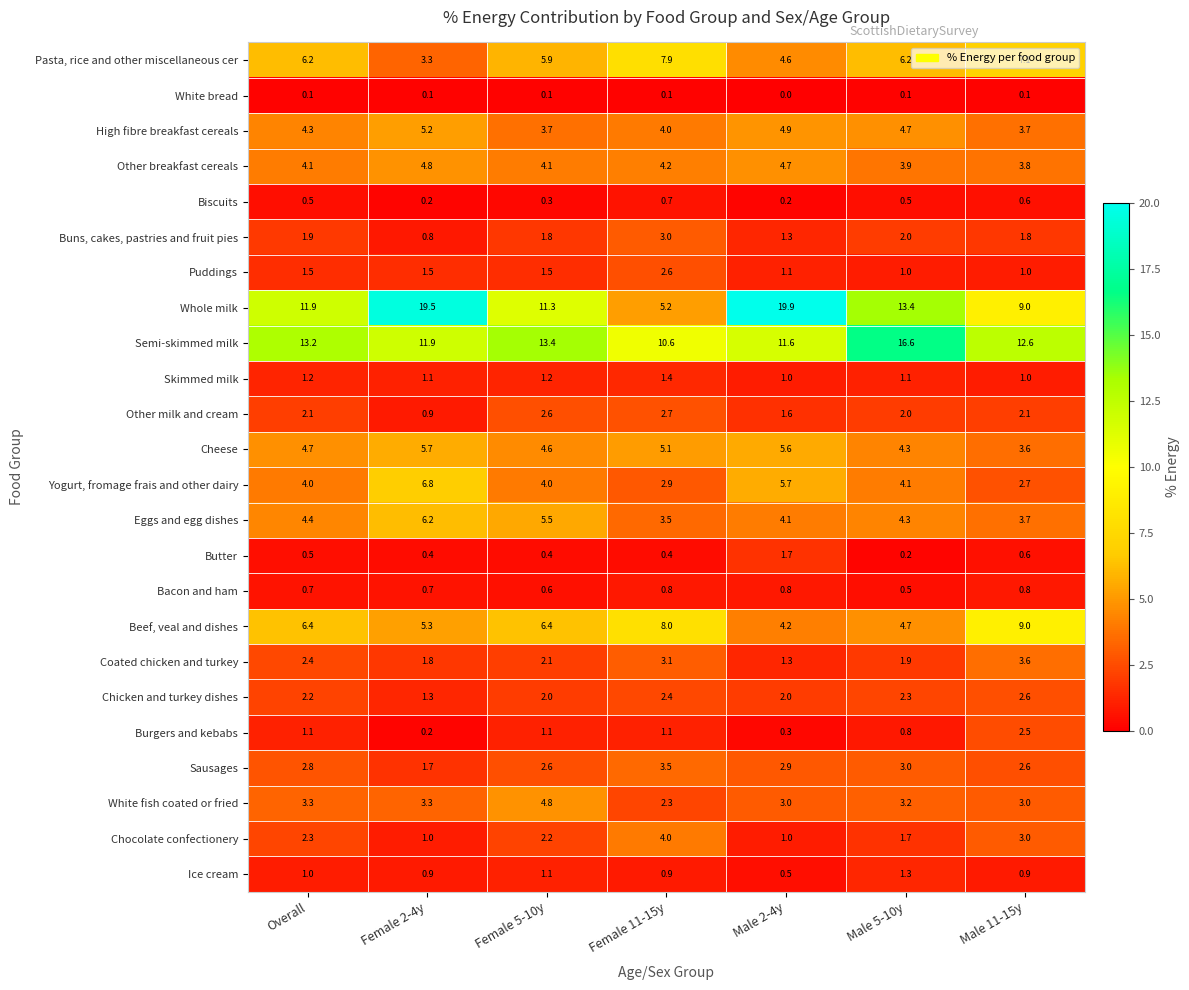

At which label is Sausages closest to 2?

Female 2-4y